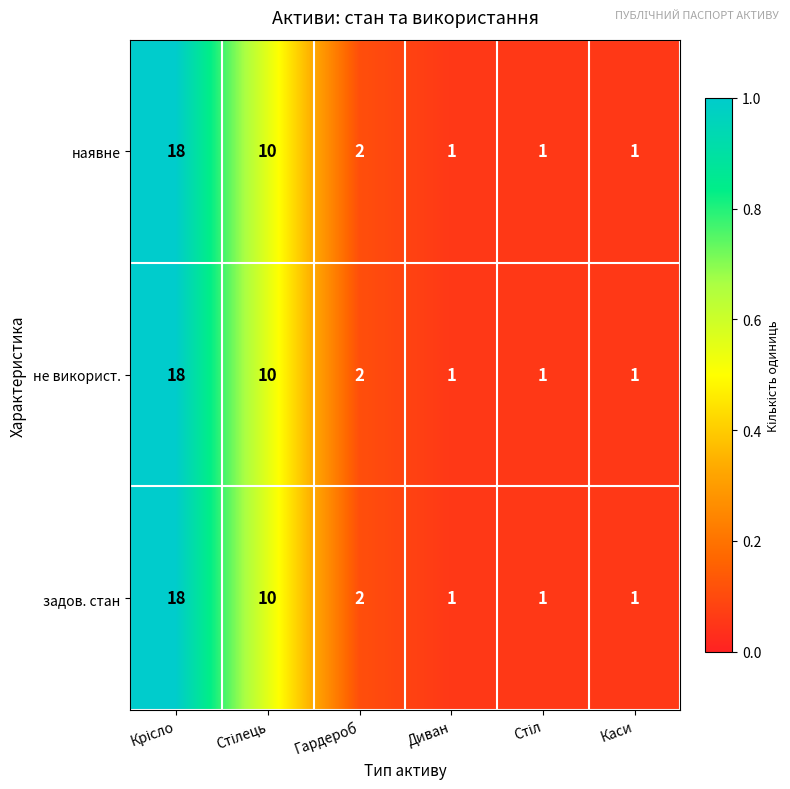

What is the maximum value for наявне?

18